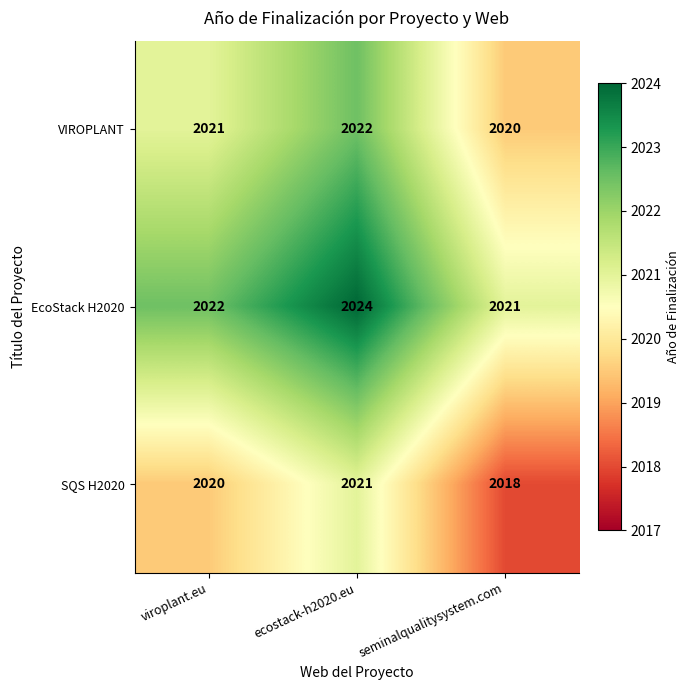

What is the total value across all series at seminalqualitysystem.com?

6059